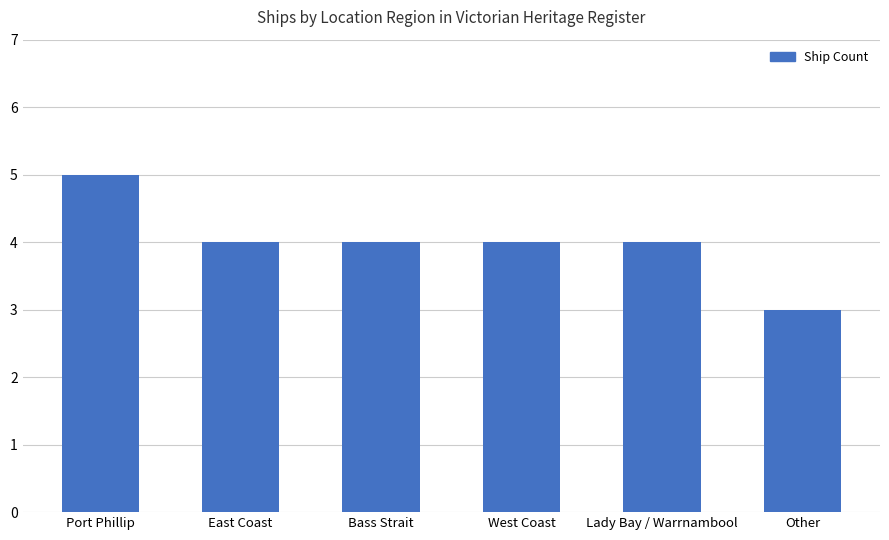

What is the sum of all values?

24